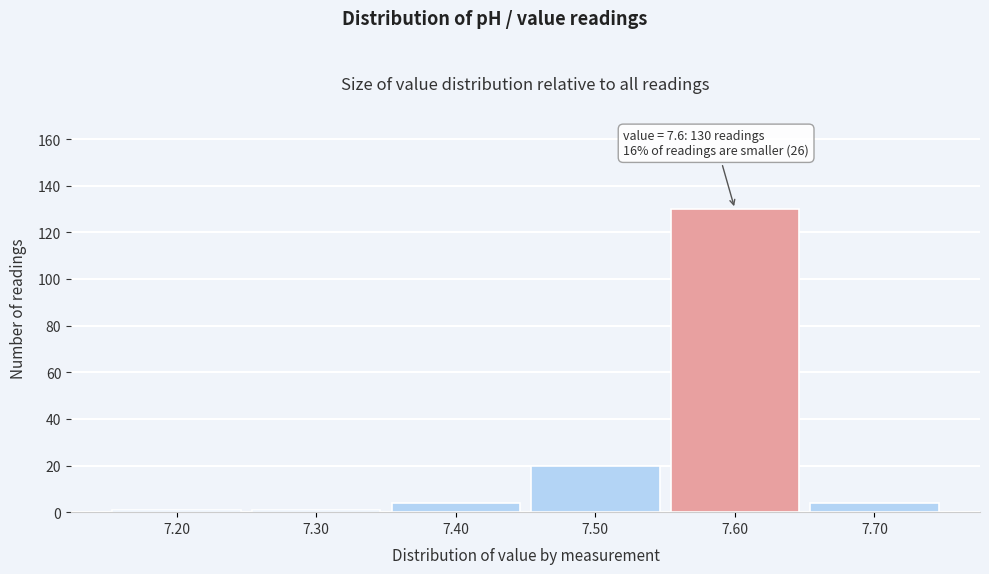

Which range on the x-axis has the tallest bar?

7.55 to 7.65